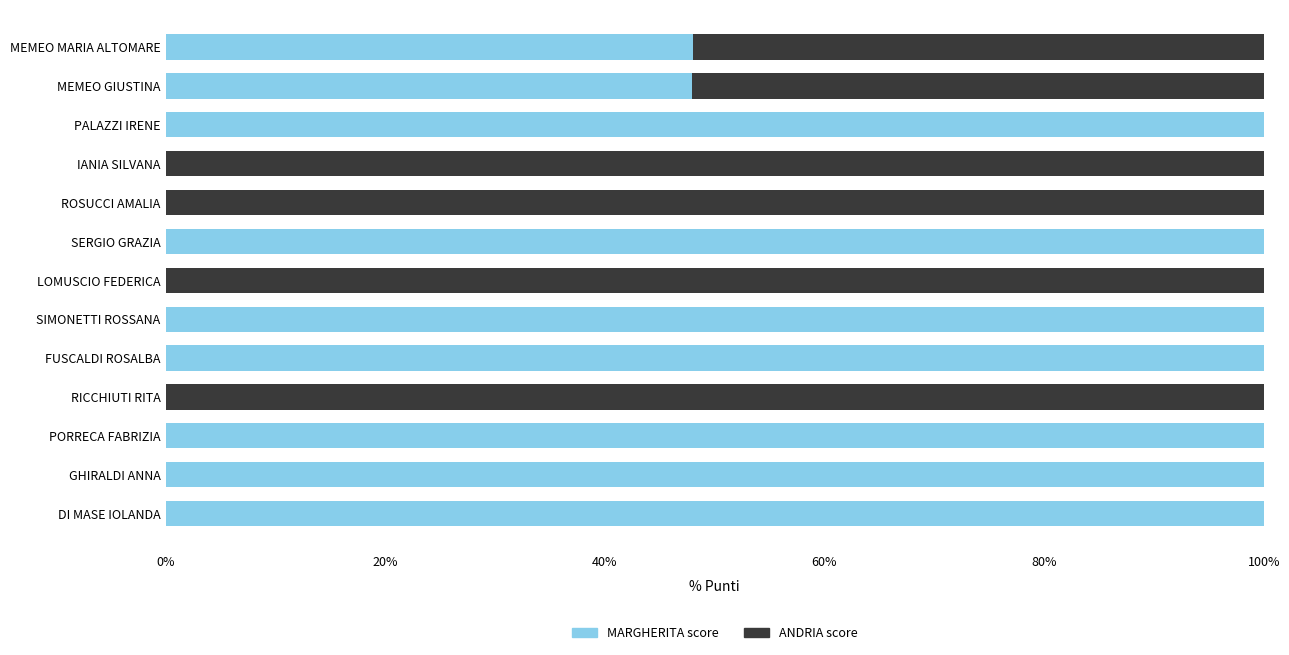

The MARGHERITA score series shows 100.0 at FUSCALDI ROSALBA. True or false?

True